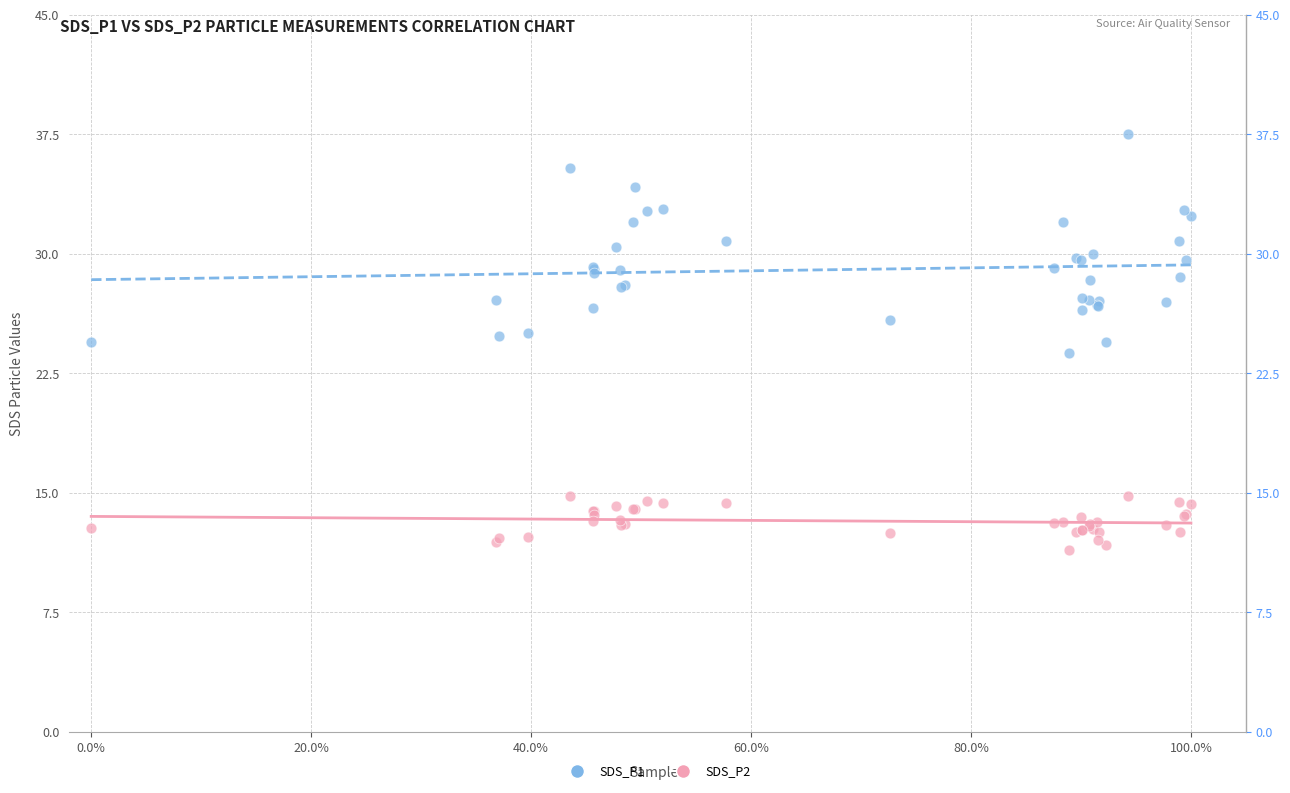

Which series has the widest spread of Y values?

SDS_P1